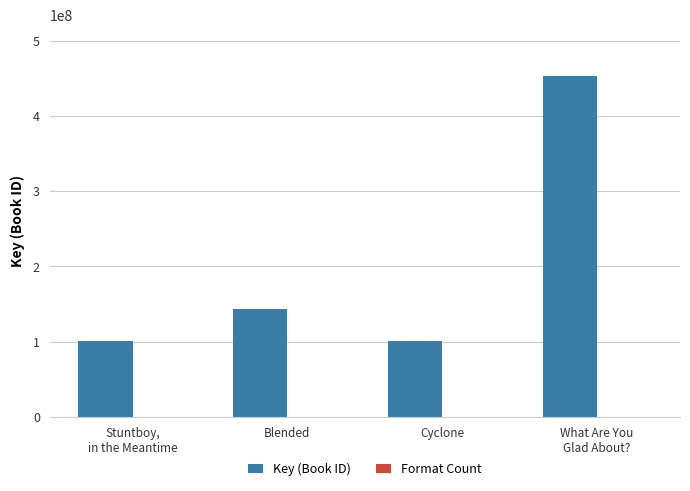

Is it true that Key (Book ID) equals 39006131 at Cyclone?

False